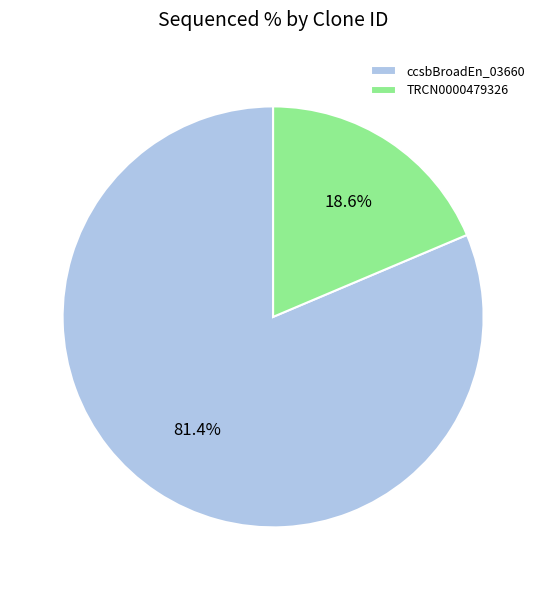

What is the total percentage of ccsbBroadEn_03660 and TRCN0000479326?

100.0%